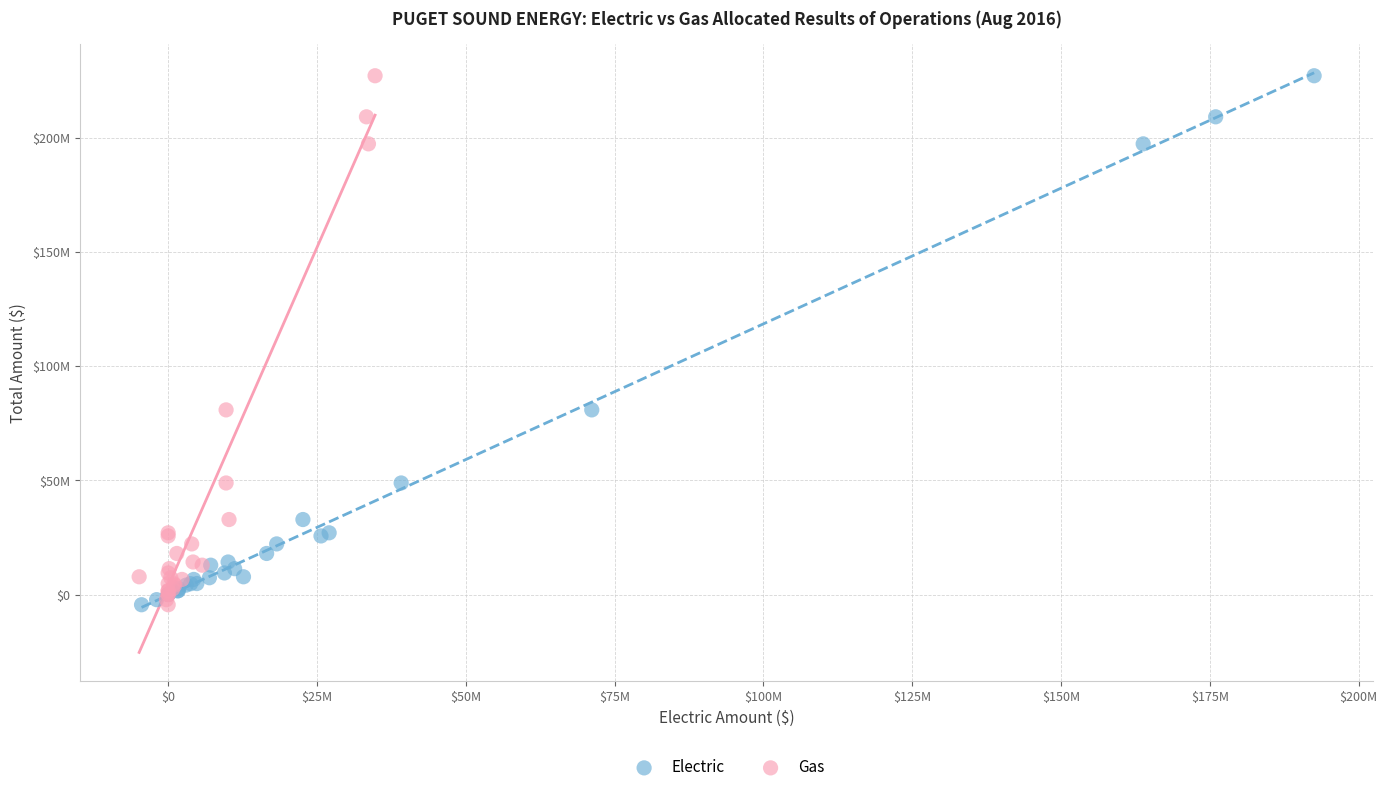

What are all the series names shown in the legend?

Electric, Gas